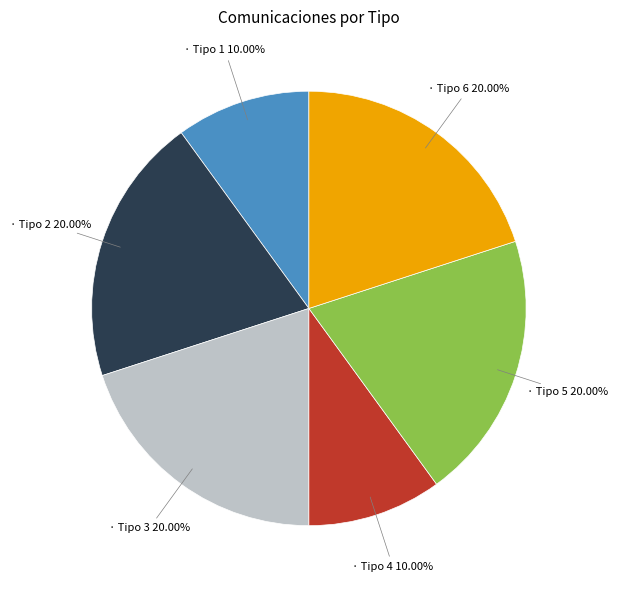

Does any single category account for the majority?

No